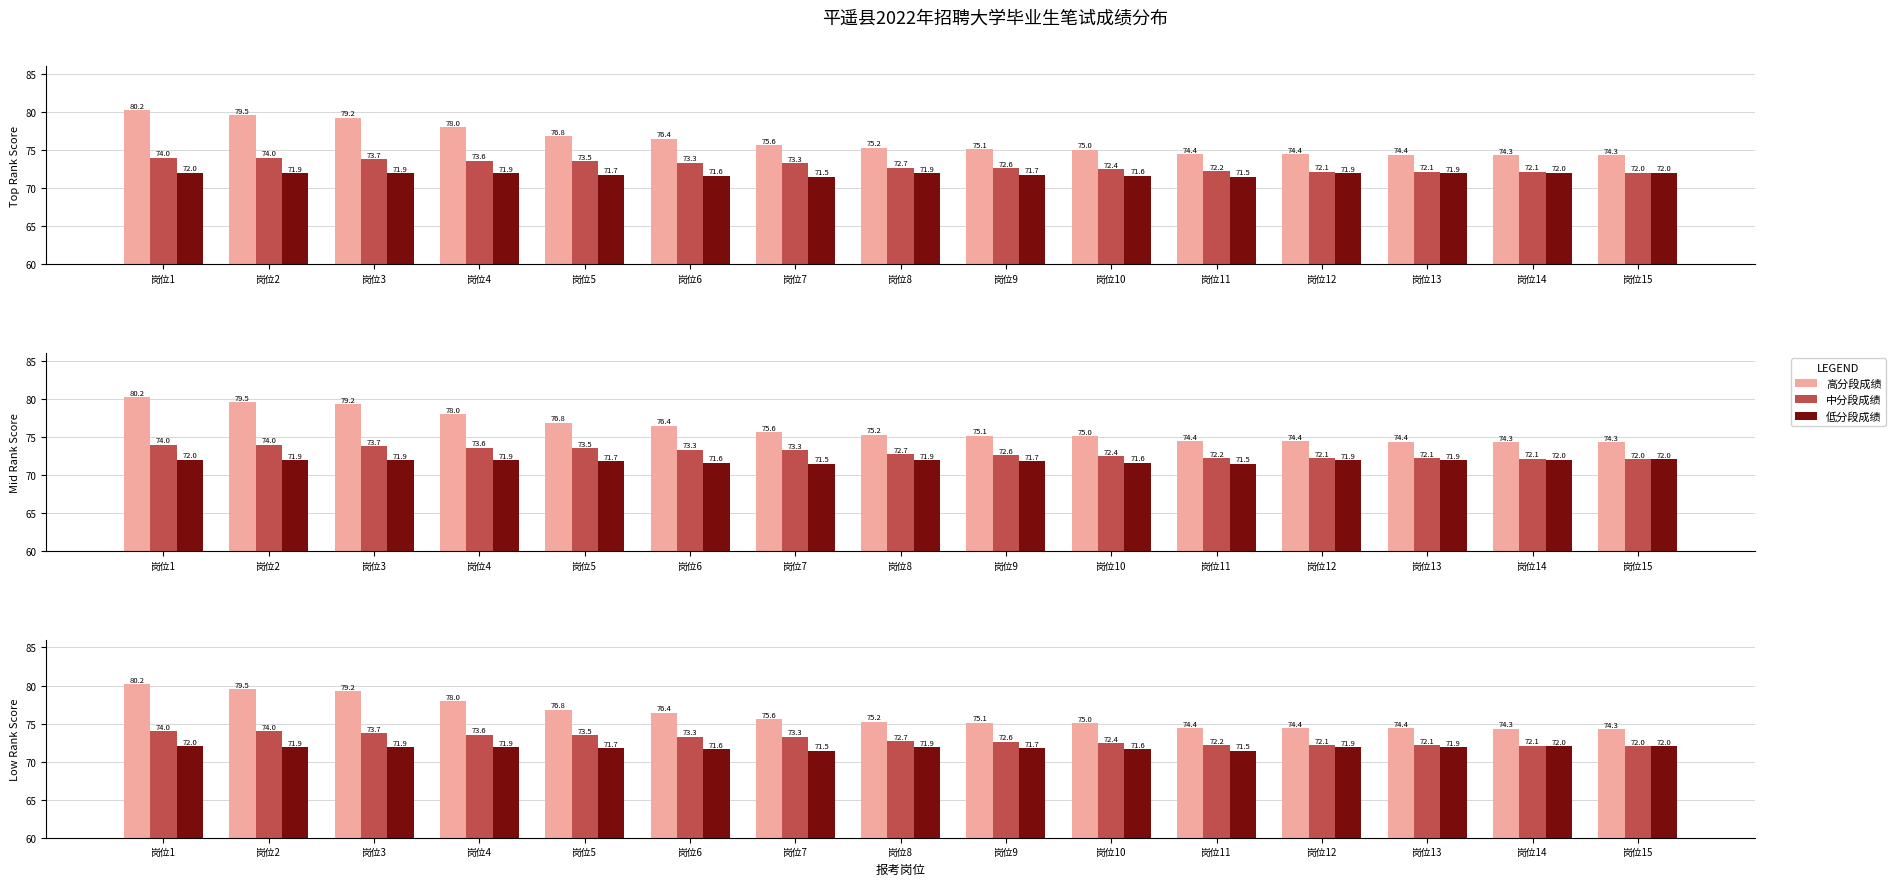

Which category has the lowest value in the 中分段成绩 series?

岗位15